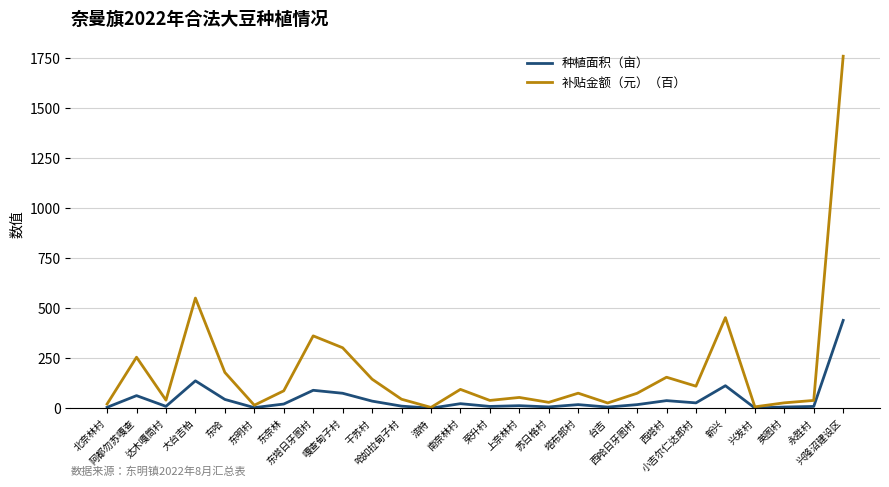

What is the average value of the 补贴金额（元）（百） series?

191.3